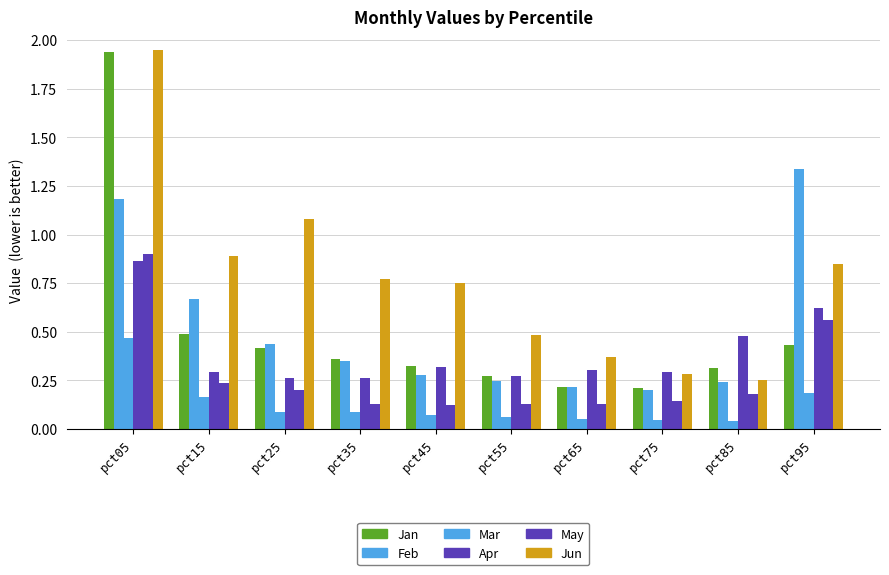

How many data points does each series have?

10